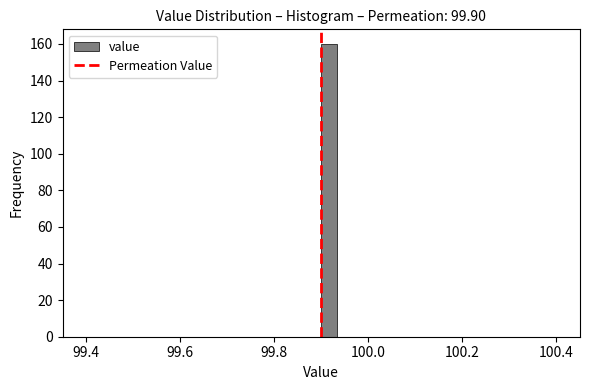

Read against the x-axis, roughly where is the centre of the tallest bar?

99.92